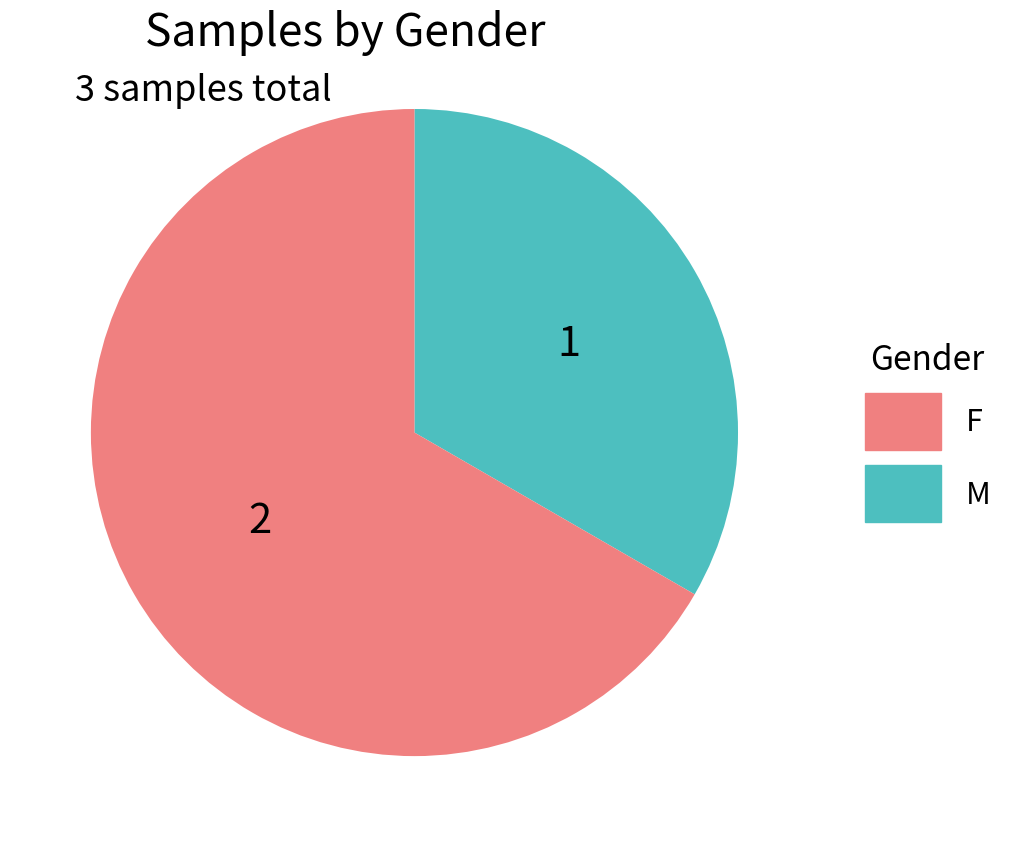

Is there a majority slice in this chart?

Yes